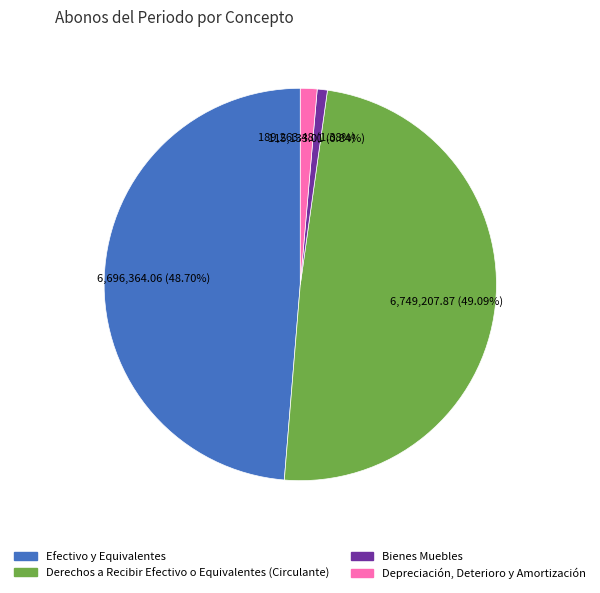

Is it true that Derechos a Recibir Efectivo o Equivalentes (Circulante) is 49% of the pie?

True